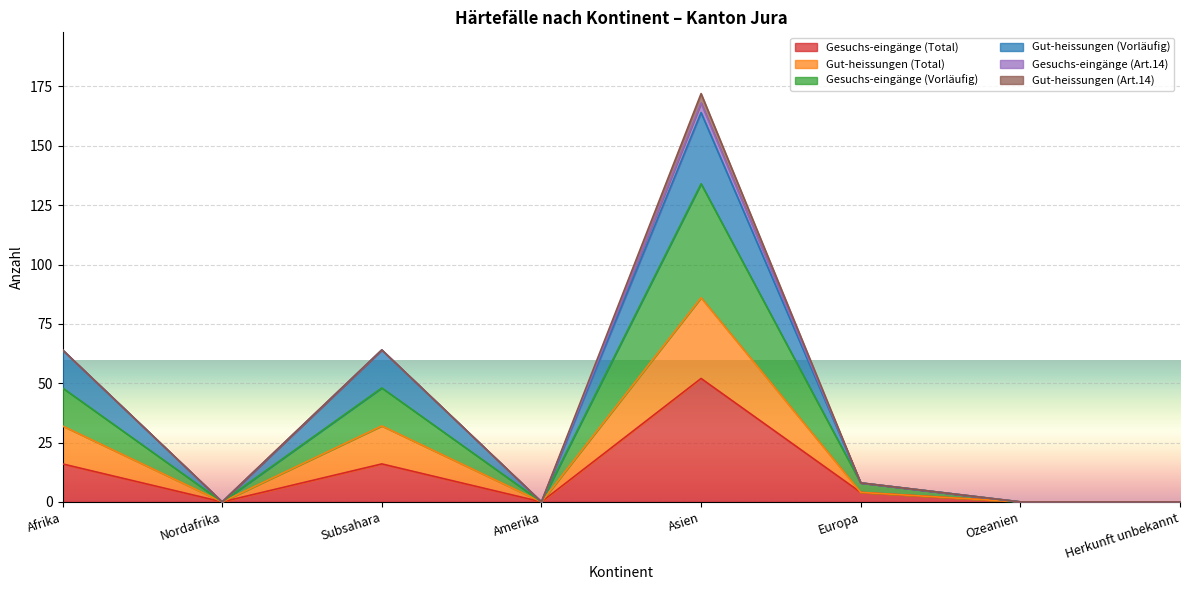

What is the maximum value shown in the chart?

168